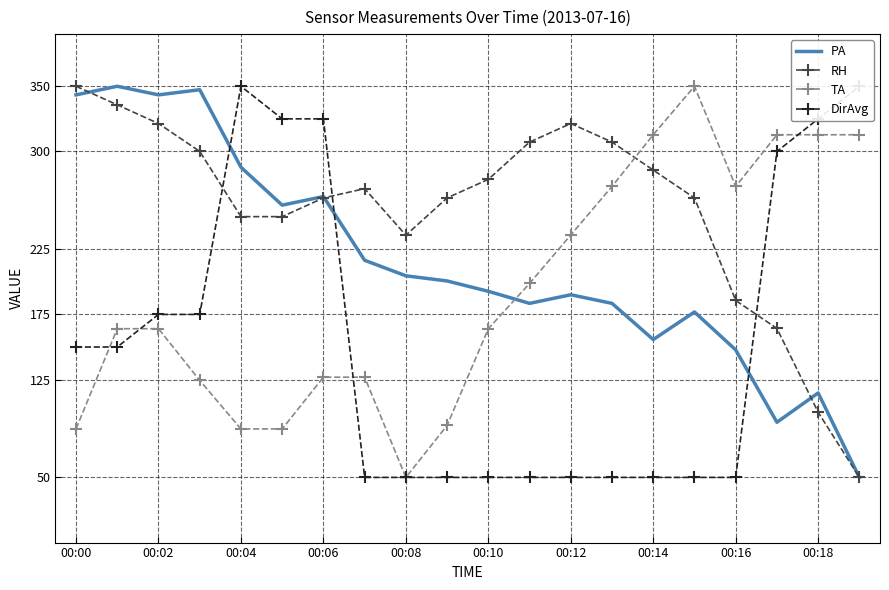

What is the lowest value of the RH series?

50.0